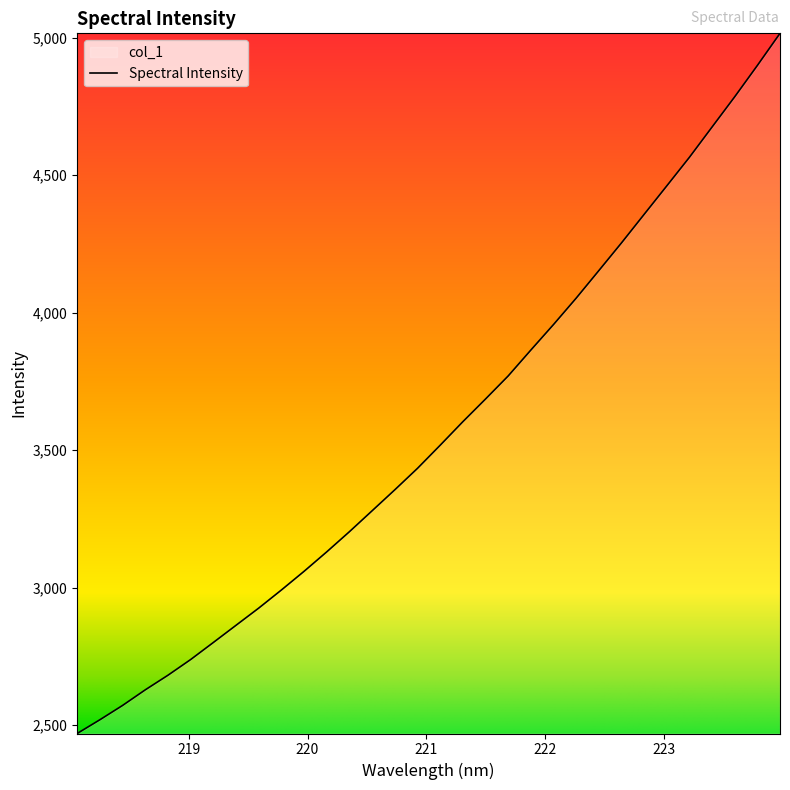

What is the minimum value shown in the chart?

2469.8